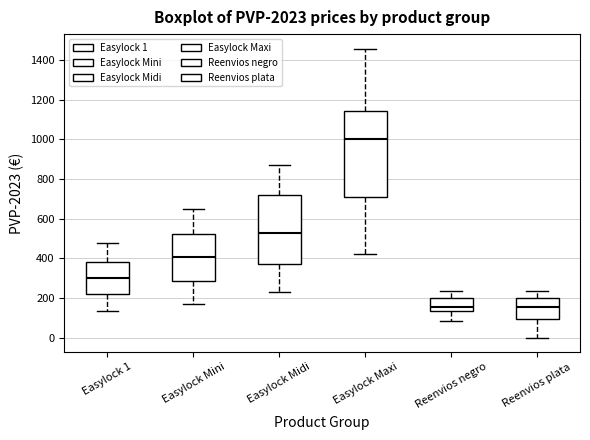

Reading left to right, transcribe this box plot: for each box, give where its median line is, the range the box spans, and where its two whiskers end, as read against the y-axis. The values are not printed on the chart, so give them approximately, as read against the axis.

Easylock 1: median 300, box 220 to 380, whiskers 140 to 480
Easylock Mini: median 400, box 280 to 520, whiskers 180 to 640
Easylock Midi: median 520, box 380 to 720, whiskers 220 to 880
Easylock Maxi: median 1000, box 700 to 1140, whiskers 420 to 1460
Reenvios negro: median 160, box 140 to 200, whiskers 80 to 240
Reenvios plata: median 160, box 100 to 200, whiskers 0 to 240